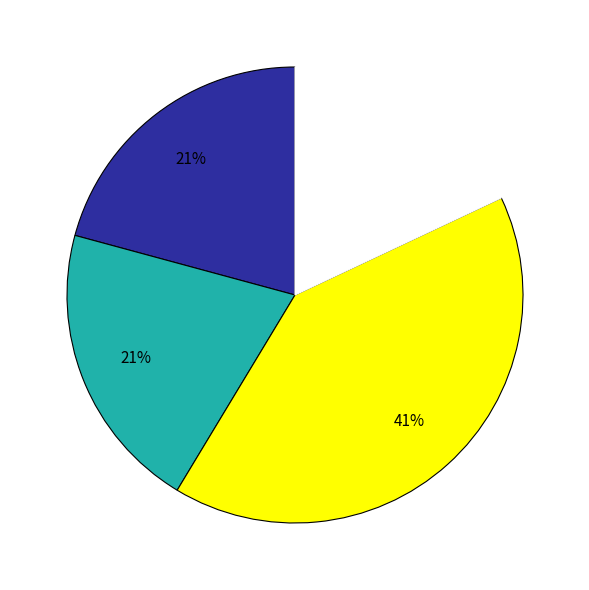

To the nearest percent, what is the difference between the largest and smallest slice percentages?

23%